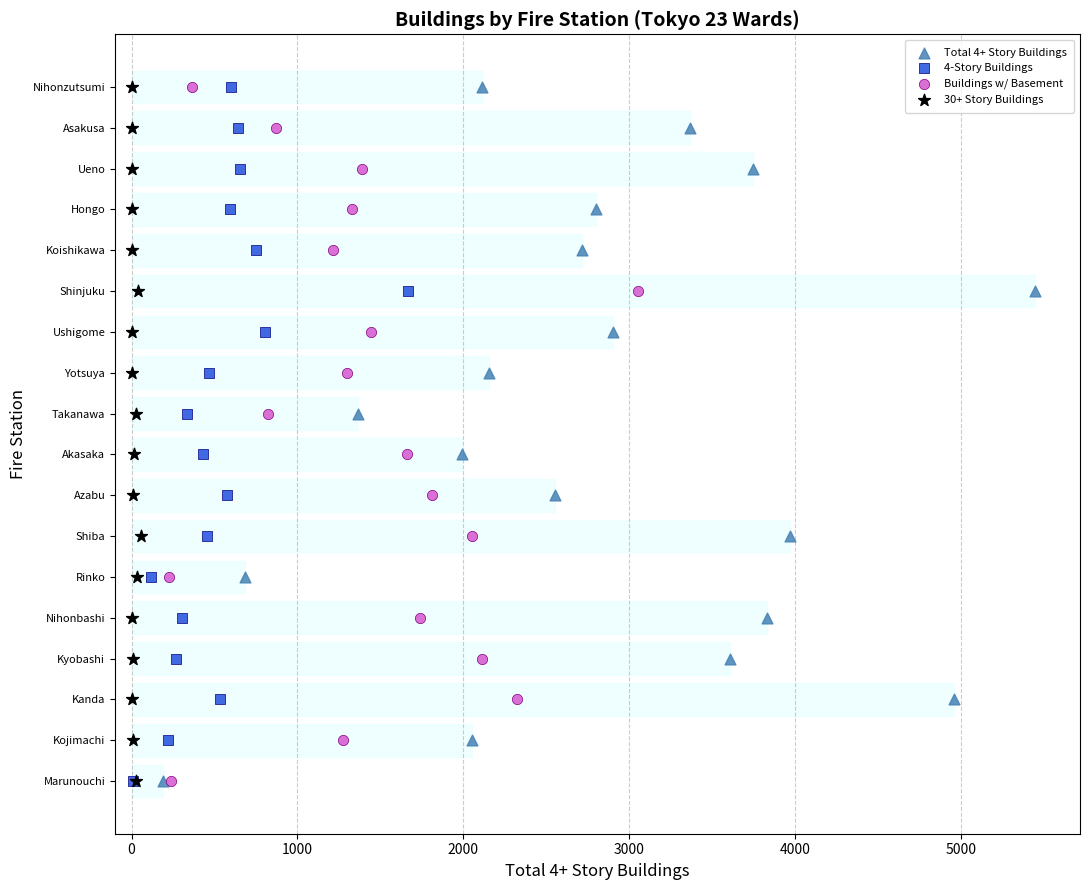

What are all the series names shown in the legend?

Total 4+ Story Buildings, 4-Story Buildings, Buildings w/ Basement, 30+ Story Buildings